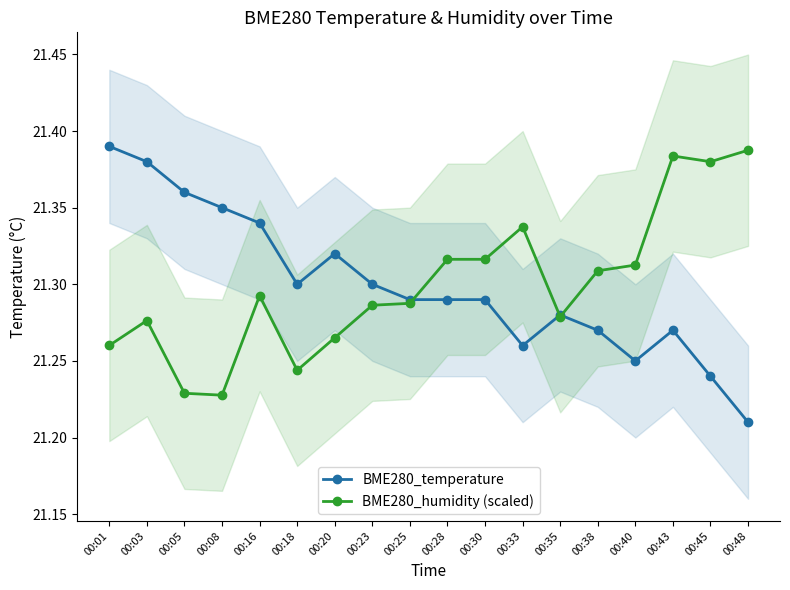

How many intersections are there between BME280_temperature and BME280_humidity (scaled)?

3